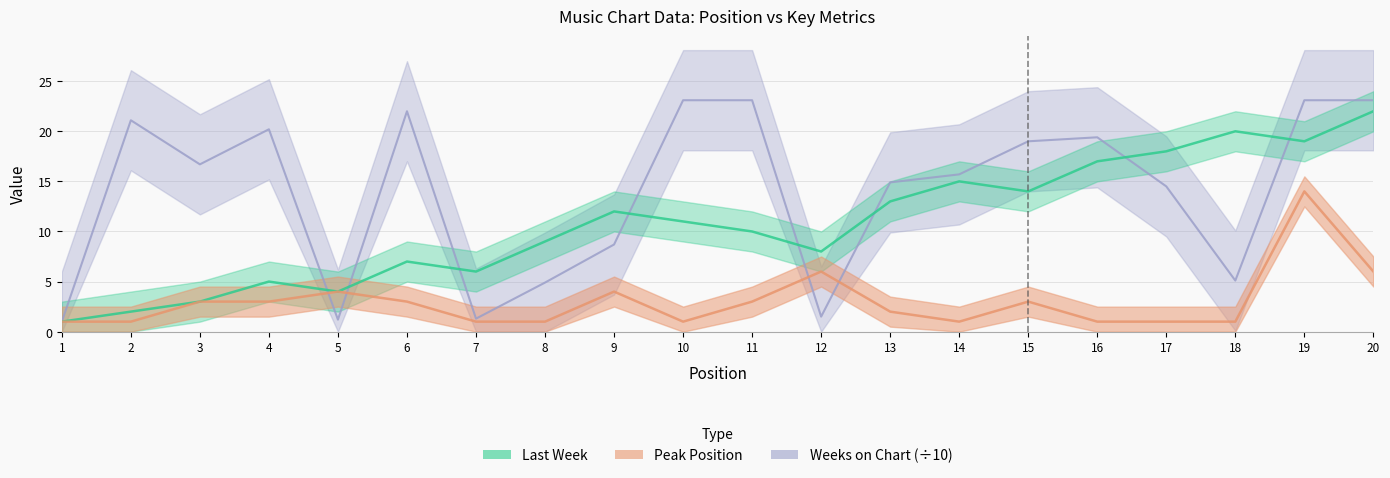

What is the lowest value of the Peak Position series?

1.0